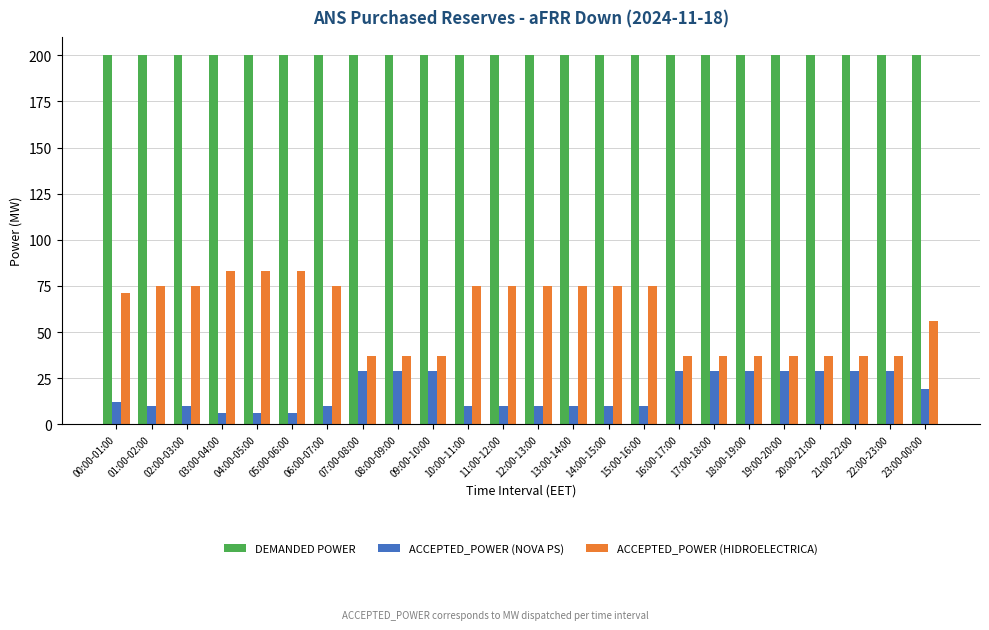

At 11:00-12:00, list the series in order from smallest to largest.

ACCEPTED_POWER (NOVA PS), ACCEPTED_POWER (HIDROELECTRICA), DEMANDED POWER